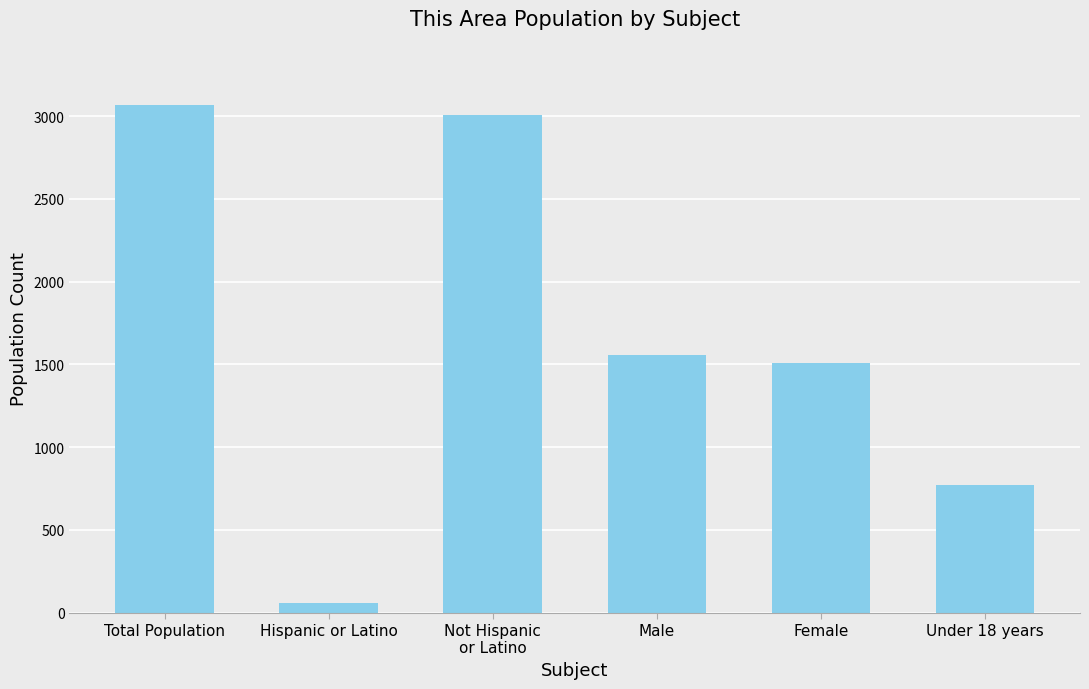

Reading right to left, extract all data points from this chart.

Under 18 years=773	Female=1509	Male=1556	Not Hispanic
or Latino=3009	Hispanic or Latino=56	Total Population=3065